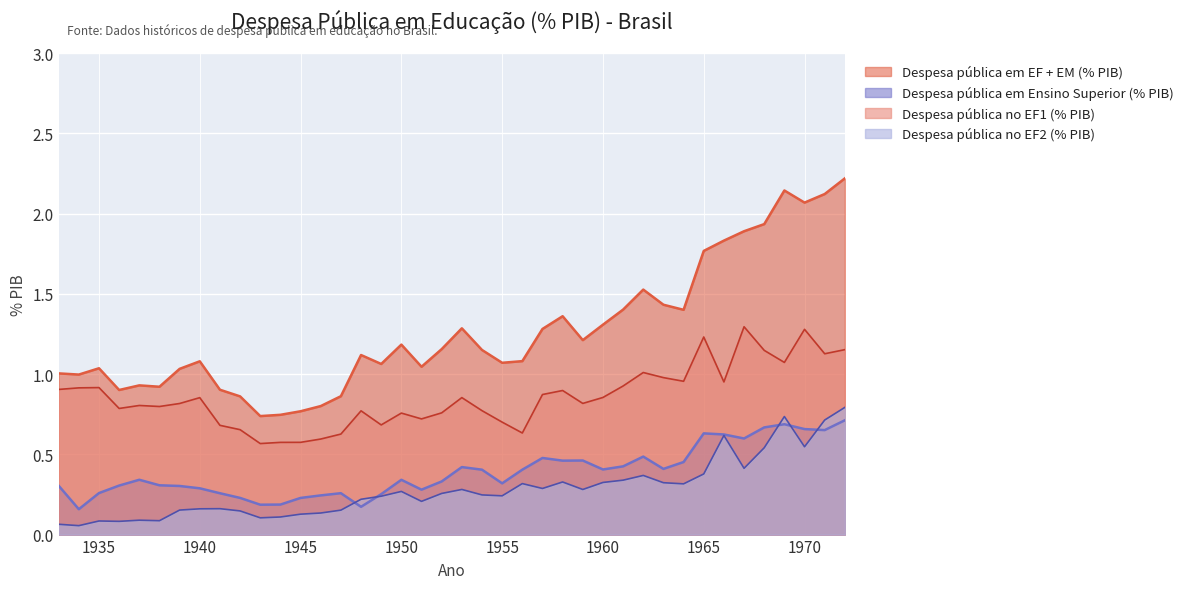

Is it true that Despesa pública em Ensino Superior (% PIB) equals 0.3 at 1944?

False